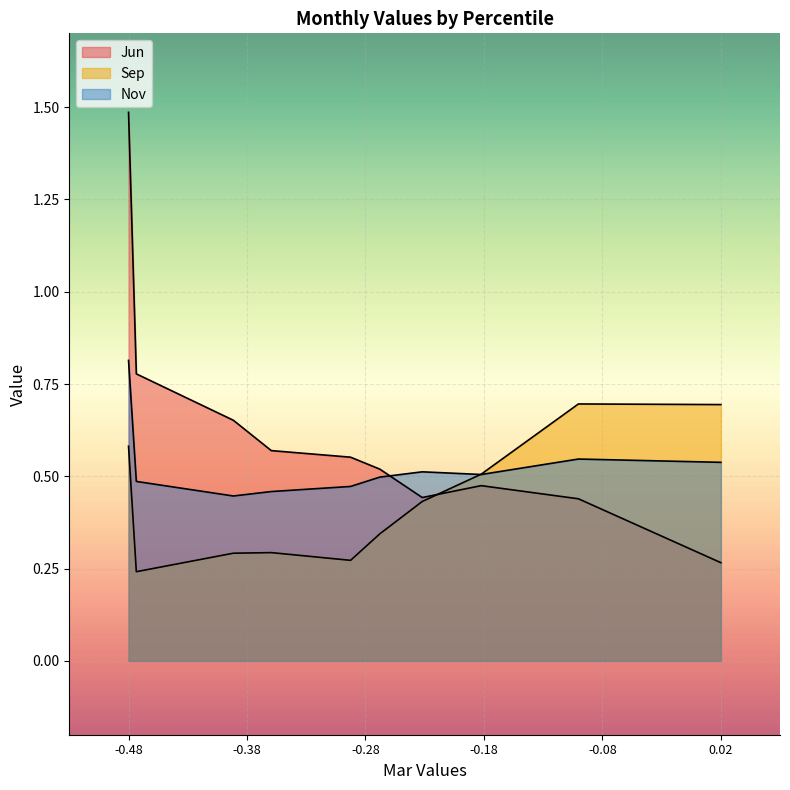

Between pct35 and pct85, which series saw the biggest shift?

Sep